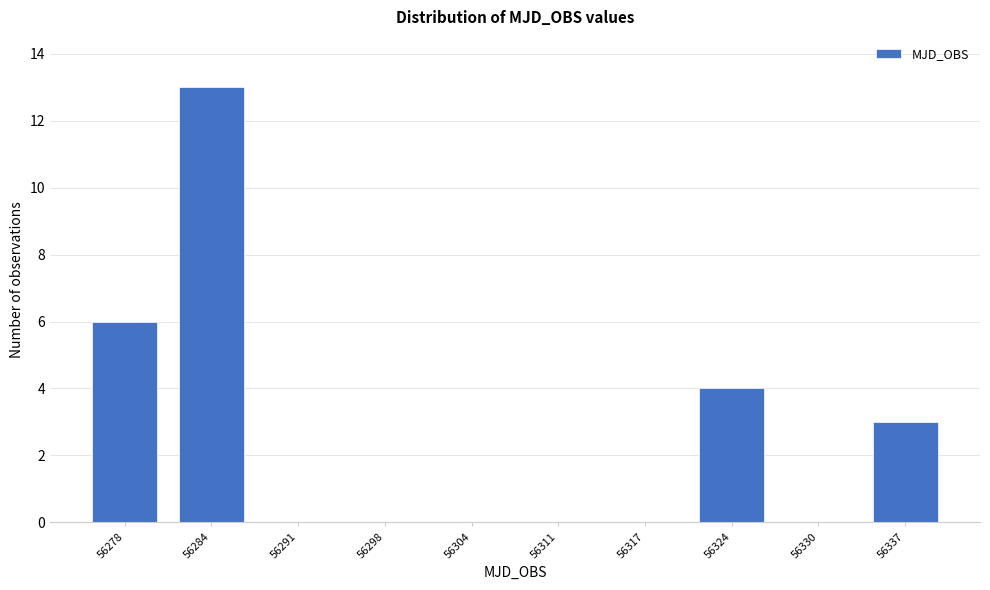

Reading left to right, what are all the values shown in this chart?

56278=6	56284=13	56291=0	56298=0	56304=0	56311=0	56317=0	56324=4	56330=0	56337=3